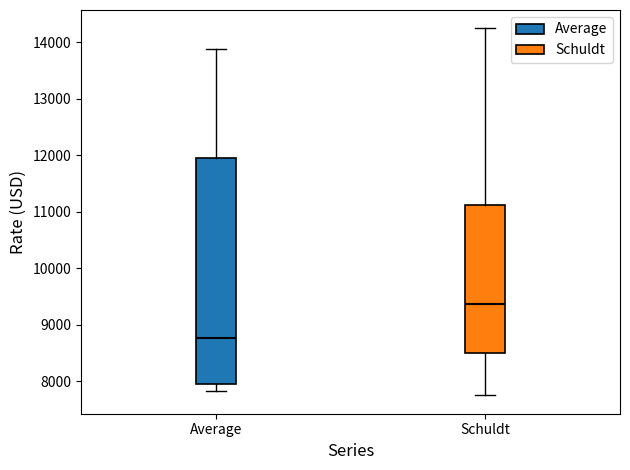

Comparing the boxes themselves (not the whiskers), which one is the tallest?

Average